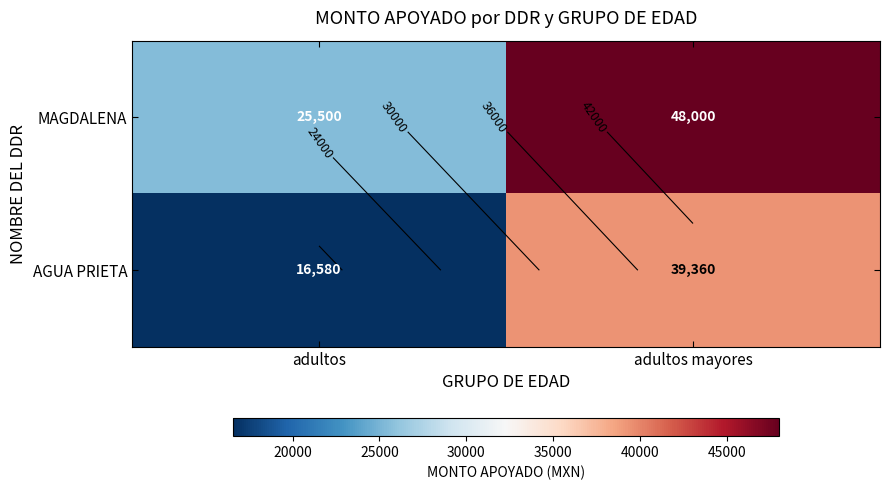

What is the difference between the AGUA PRIETA values at adultos and adultos mayores?

22780